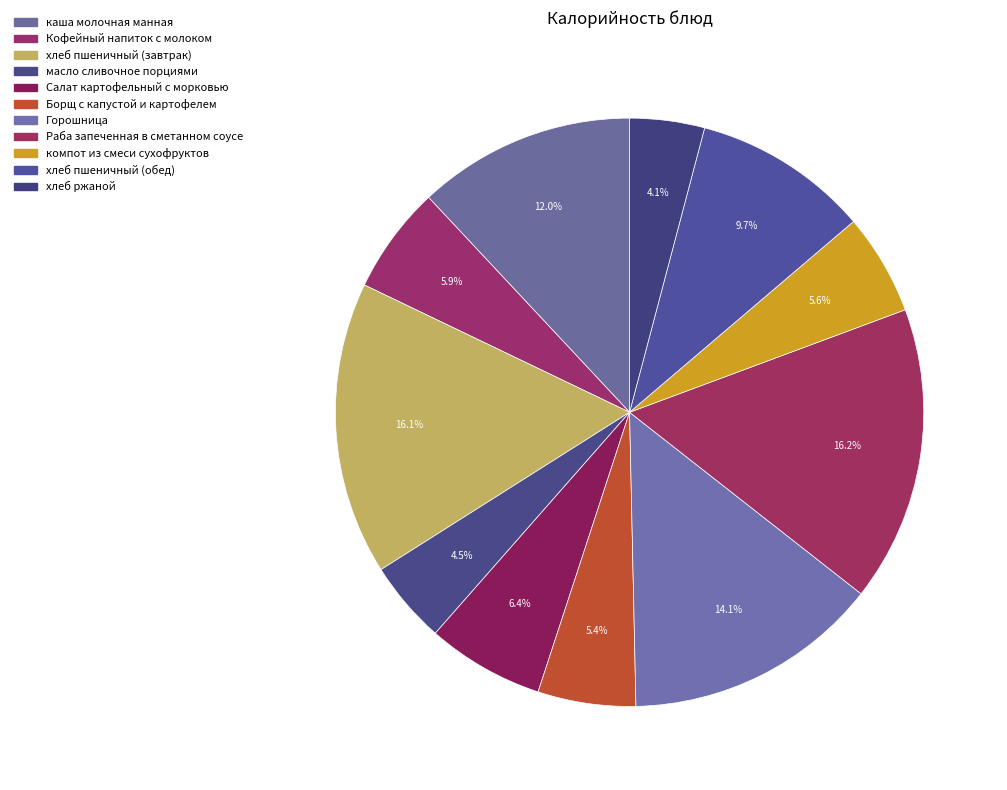

Which slice is the largest?

Раба запеченная в сметанном соусе